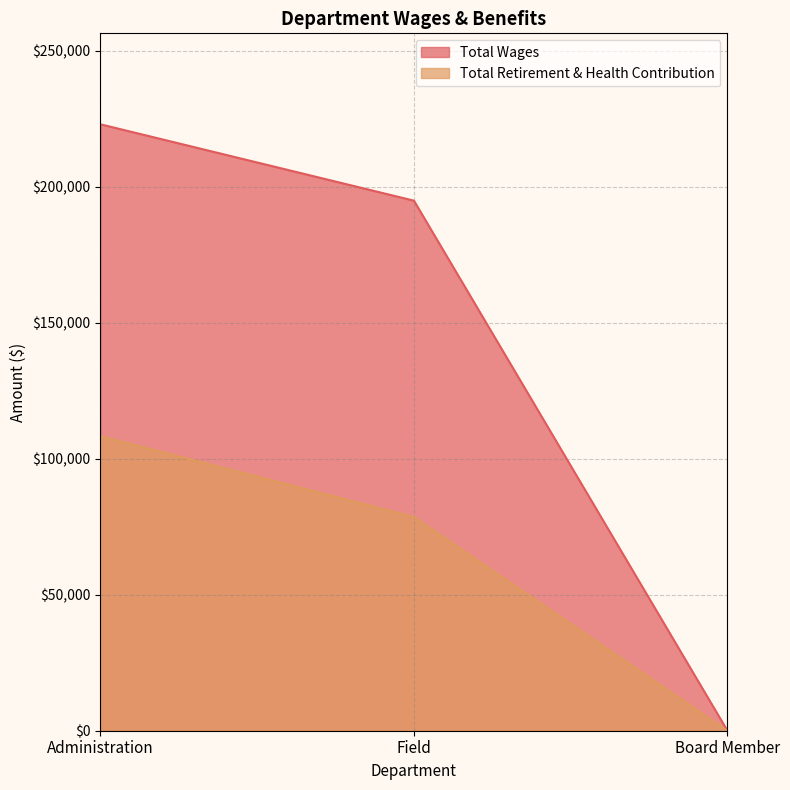

What position from the left is Administration?

1